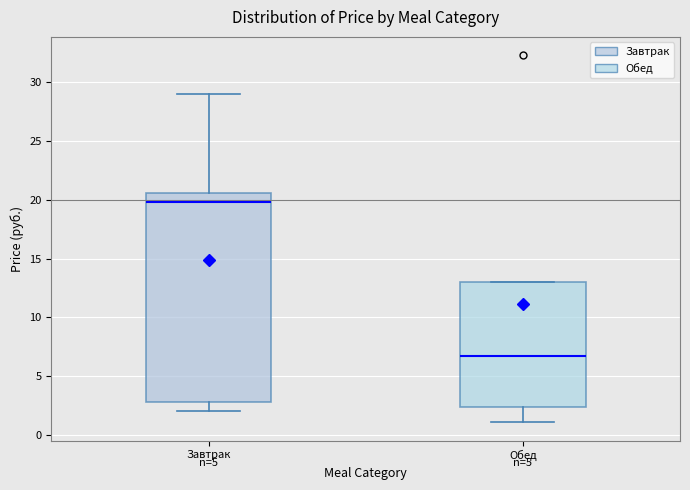

Where is the upper edge of the box for Завтрак on the y-axis? The values are not printed on the chart, so give them approximately, as read against the axis.

20.5